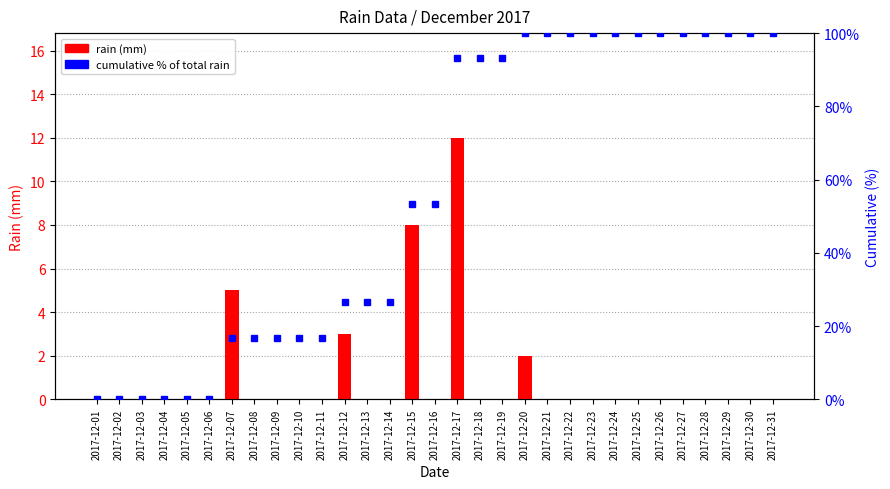

The rain (mm) series shows 0.0 at 2017-12-02. True or false?

True